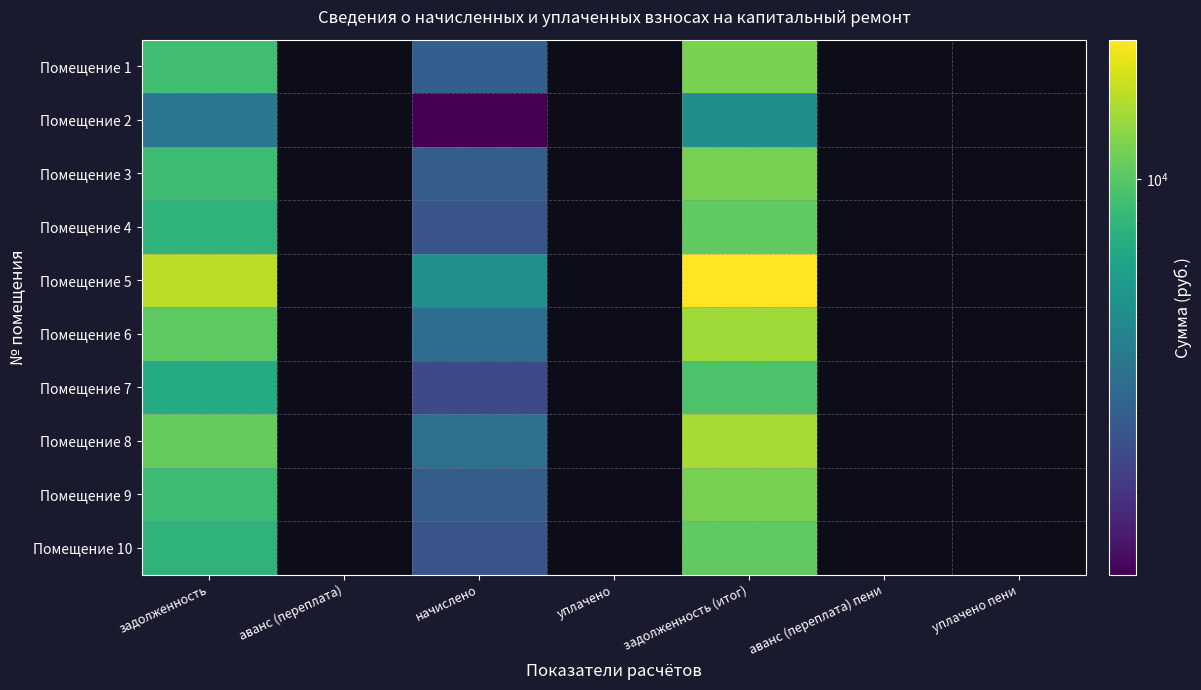

What is the smallest value displayed?

1302.5